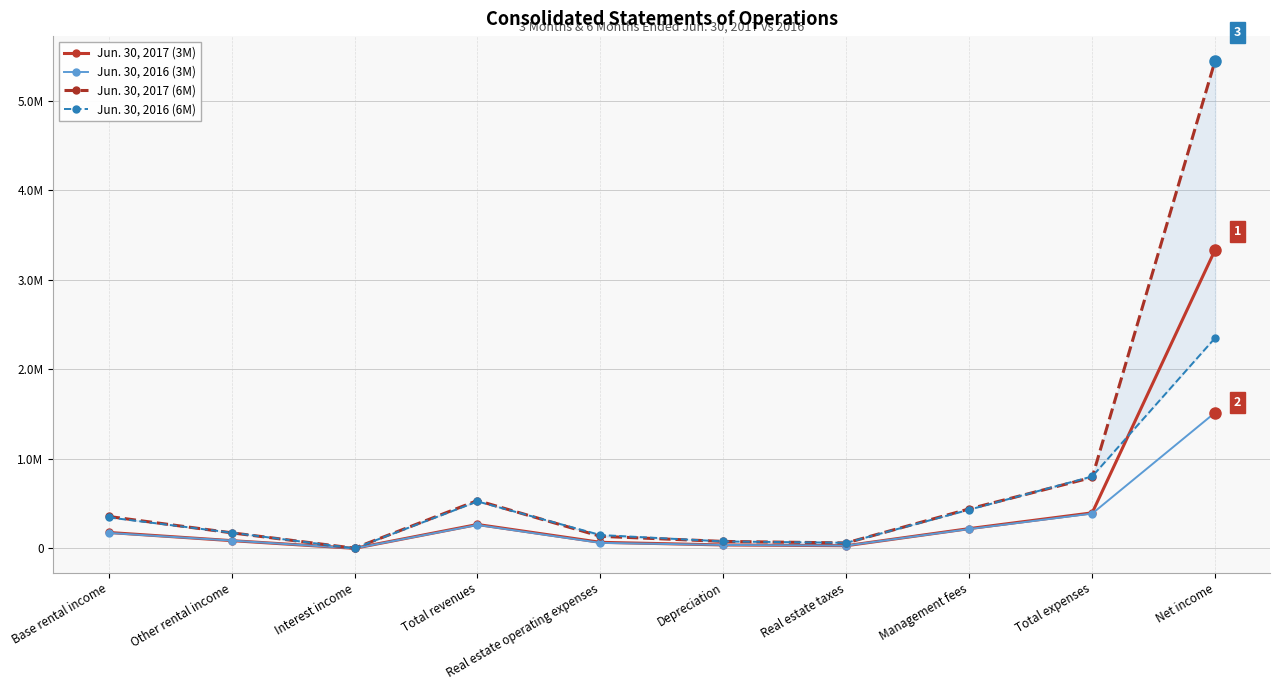

What is the spread (max minus min) of values at Real estate operating expenses?

87727